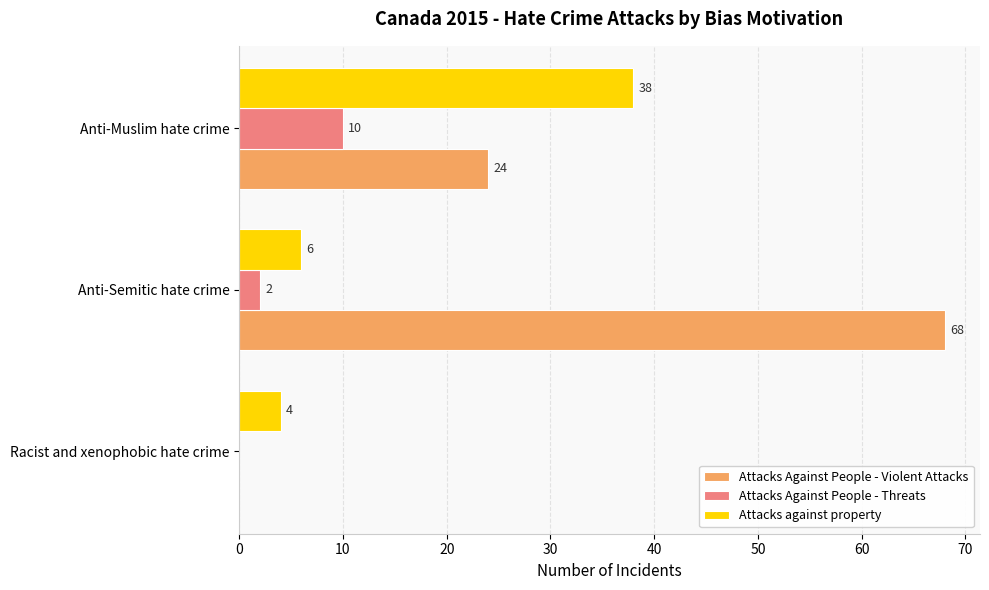

Is the value of Attacks Against People - Violent Attacks at Anti-Semitic hate crime greater than the value of Attacks Against People - Threats at Anti-Muslim hate crime?

Yes